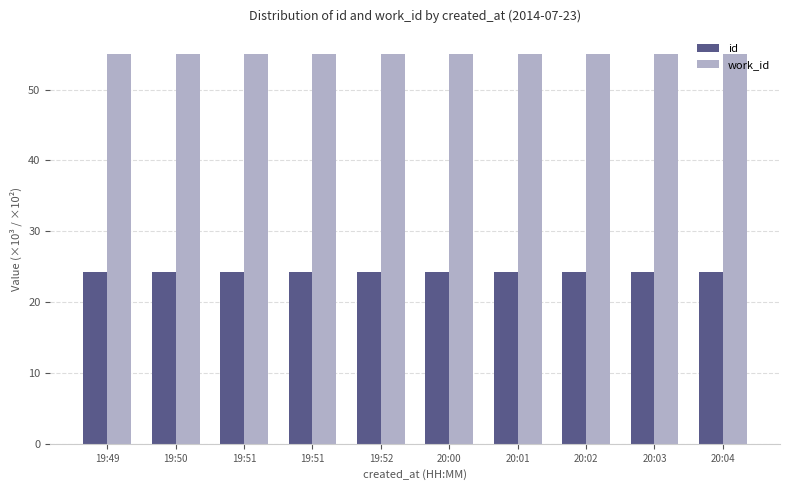

Reading left to right, list all the values displayed in this chart.

id: 24.2	24.2	24.2	24.2	24.2	24.2	24.2	24.2	24.2	24.2
work_id: 55.1	55.1	55.1	55.1	55.1	55.1	55.1	55.1	55.1	55.1